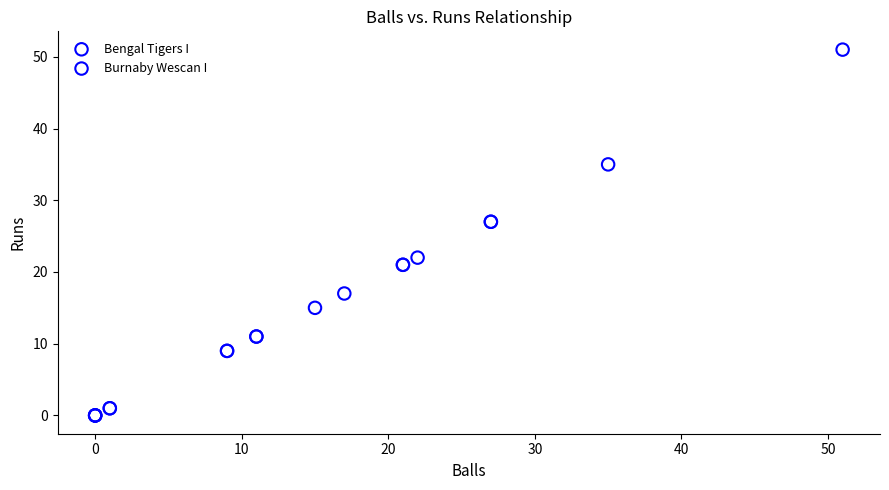

Which series reaches the minimum Y coordinate?

Bengal Tigers I